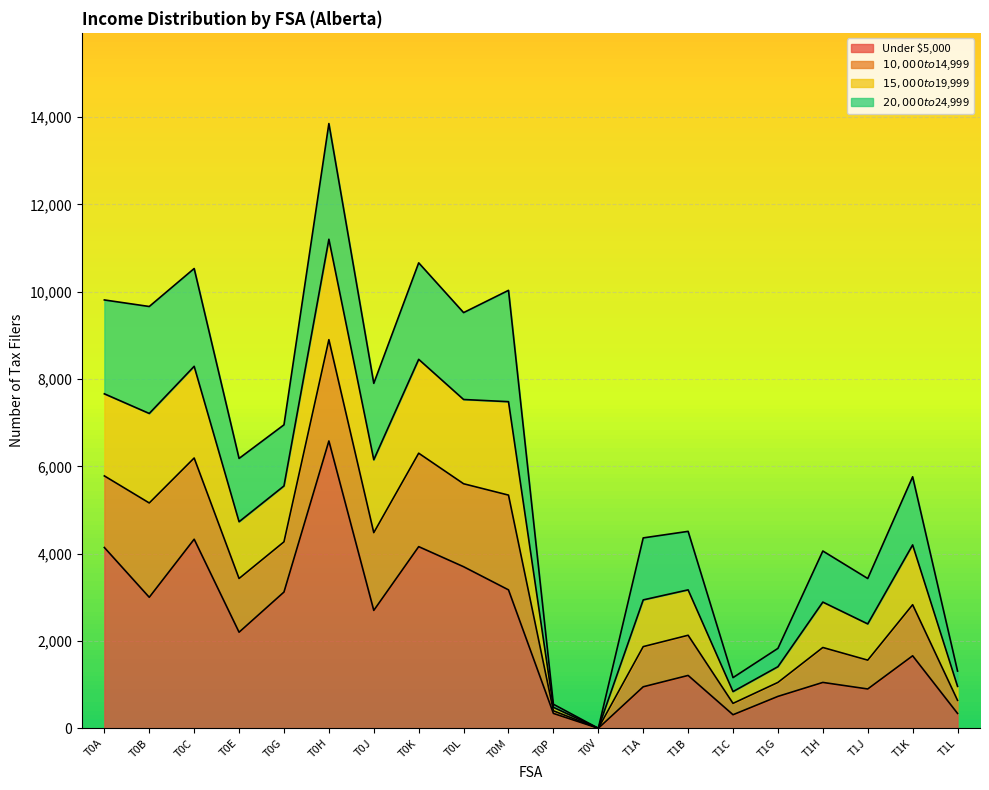

True or false: Under $5,000 has more than 1 points higher than both neighbors.

True